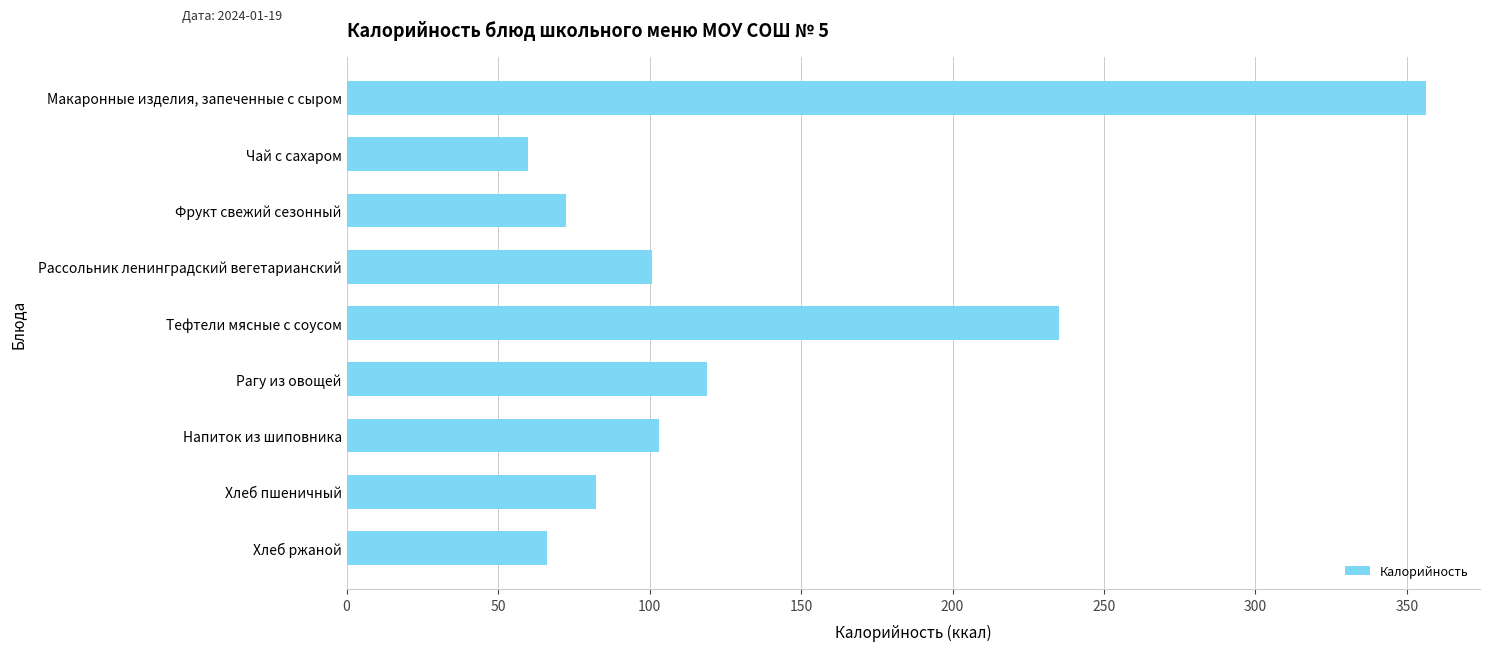

What is the maximum value shown in the chart?

356.3